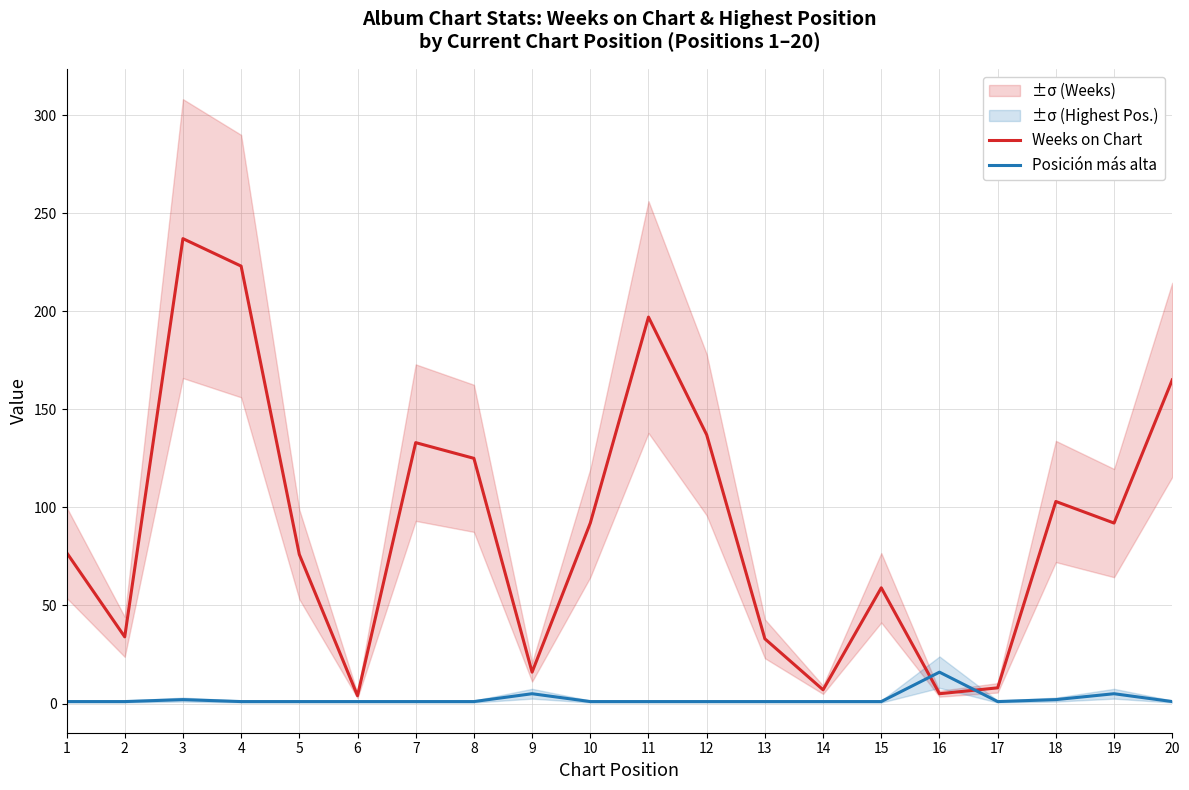

The Posición más alta series shows 0 at 5. True or false?

False